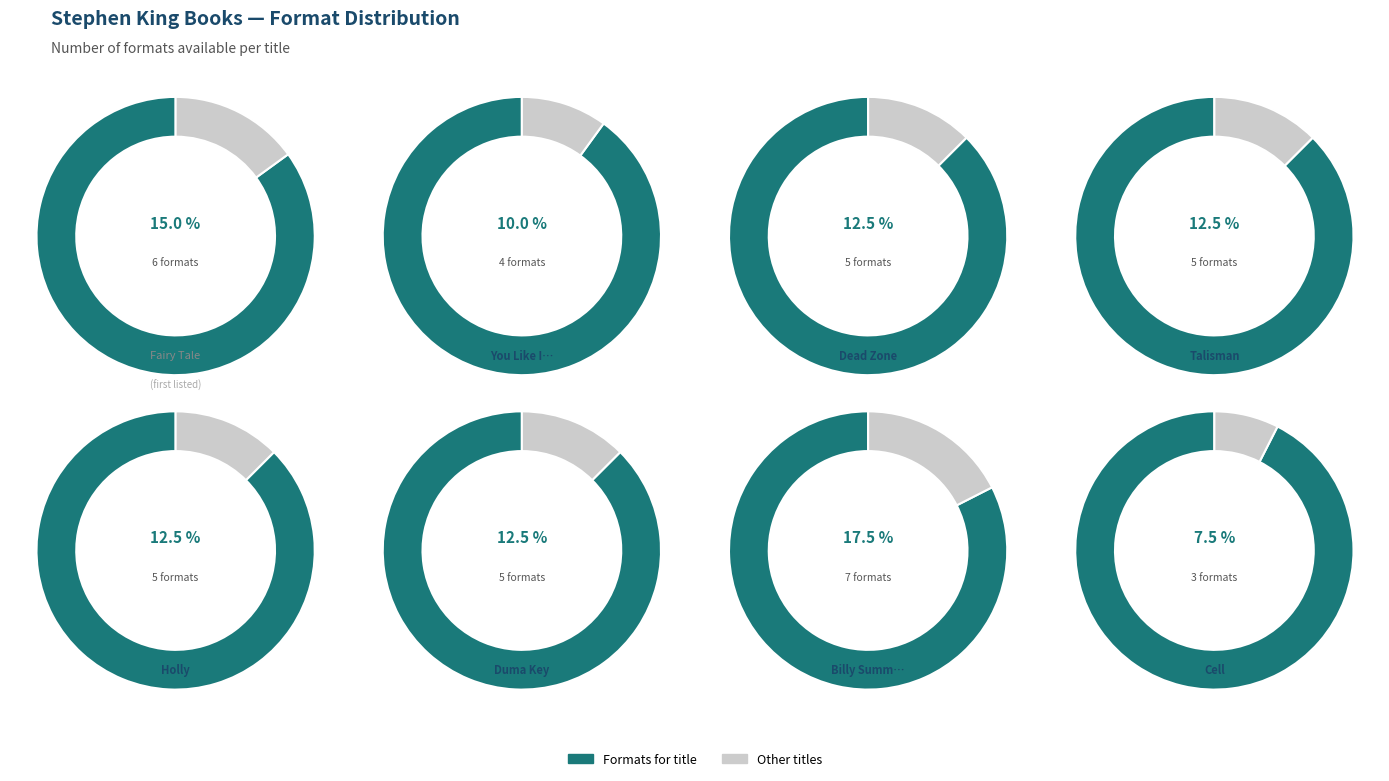

How many segments does this pie chart have?

16